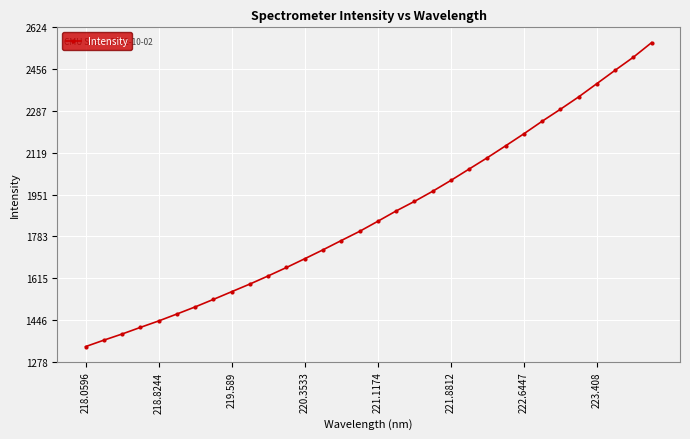

What is the sum of all values?

59791.8